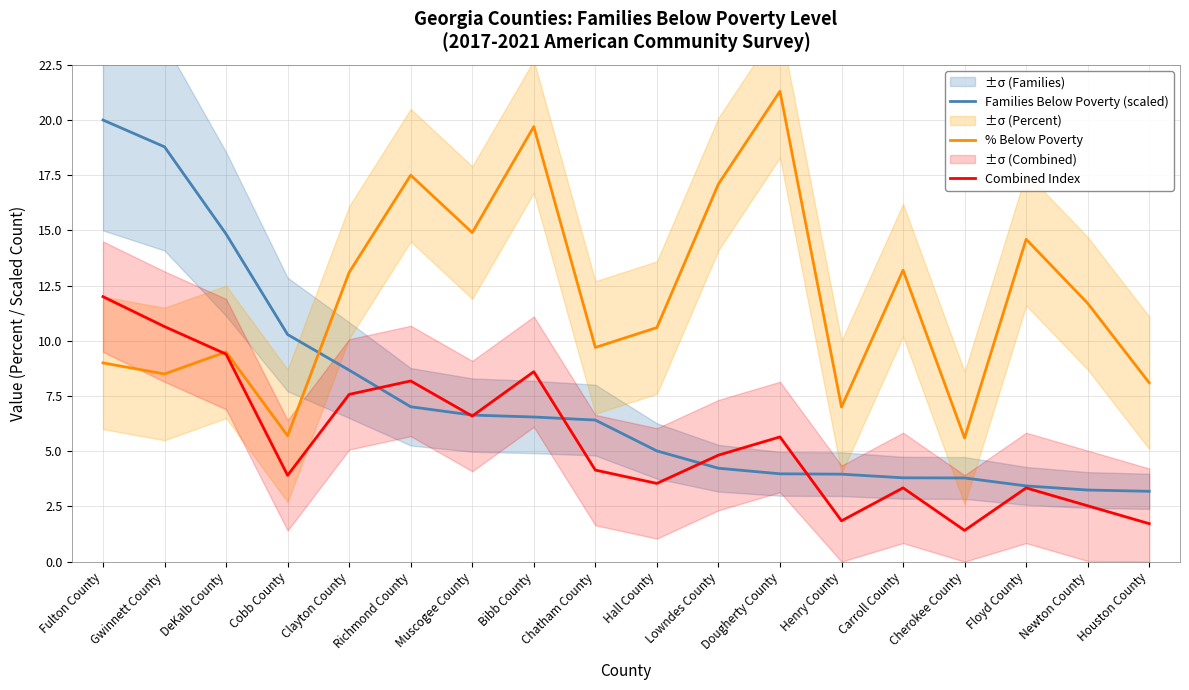

At which category does Combined Index reach its first local peak?

Richmond County